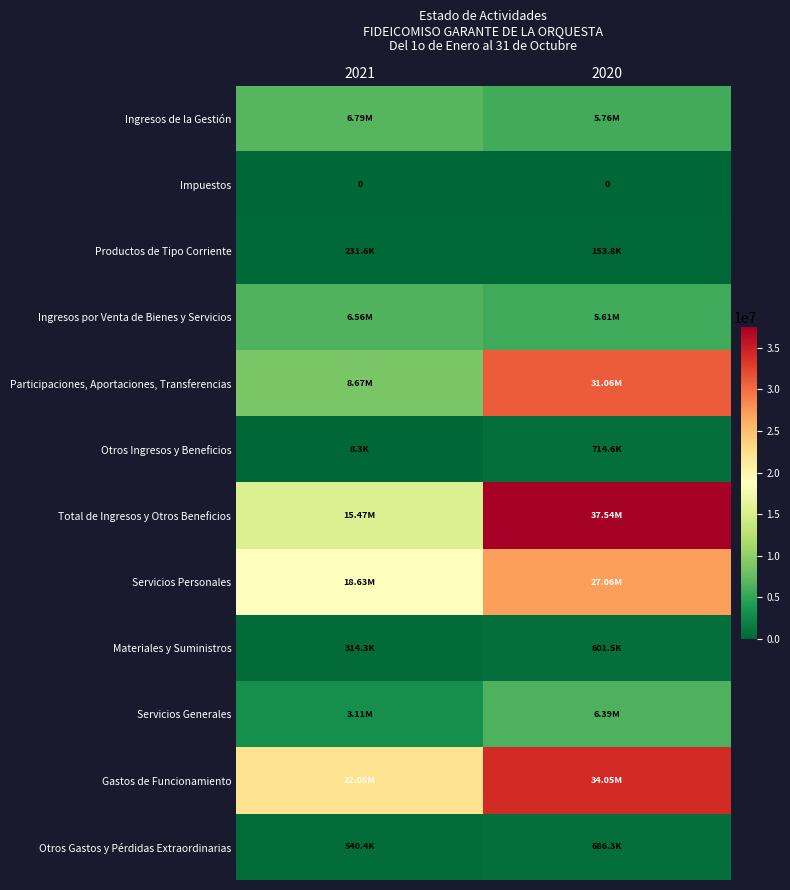

Count the number of categories in the chart.

2